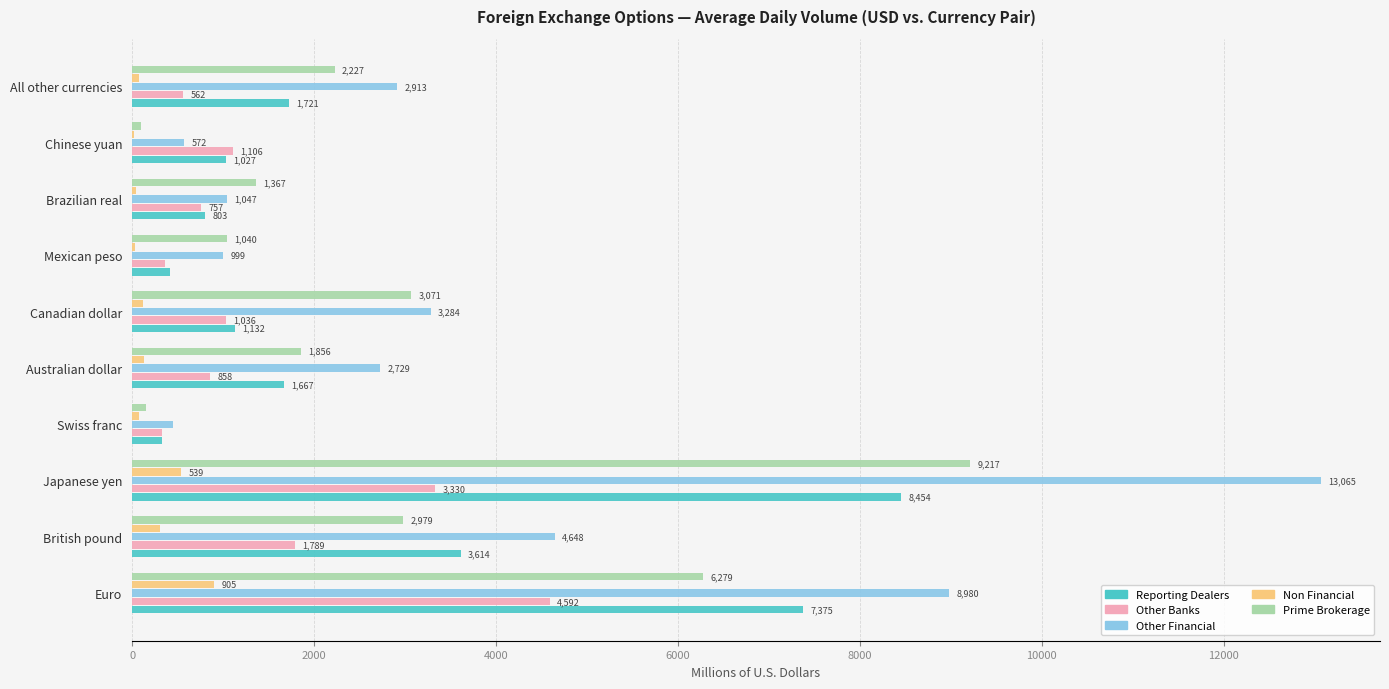

Between Japanese yen and Australian dollar, which series saw the biggest shift?

Other Financial